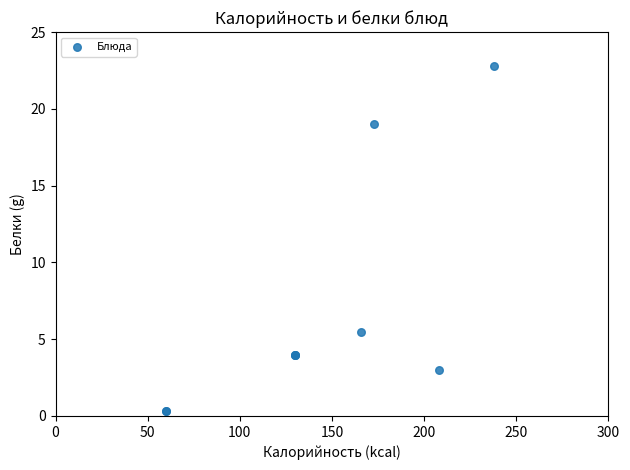

What Y value in the scatter plot is closest to 11?

5.5